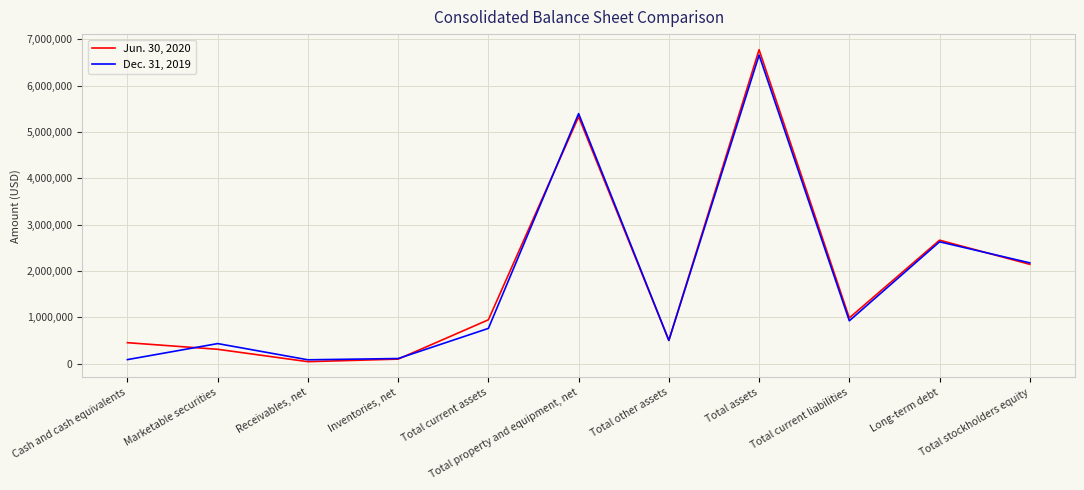

Does the chart have visible grid lines?

Yes